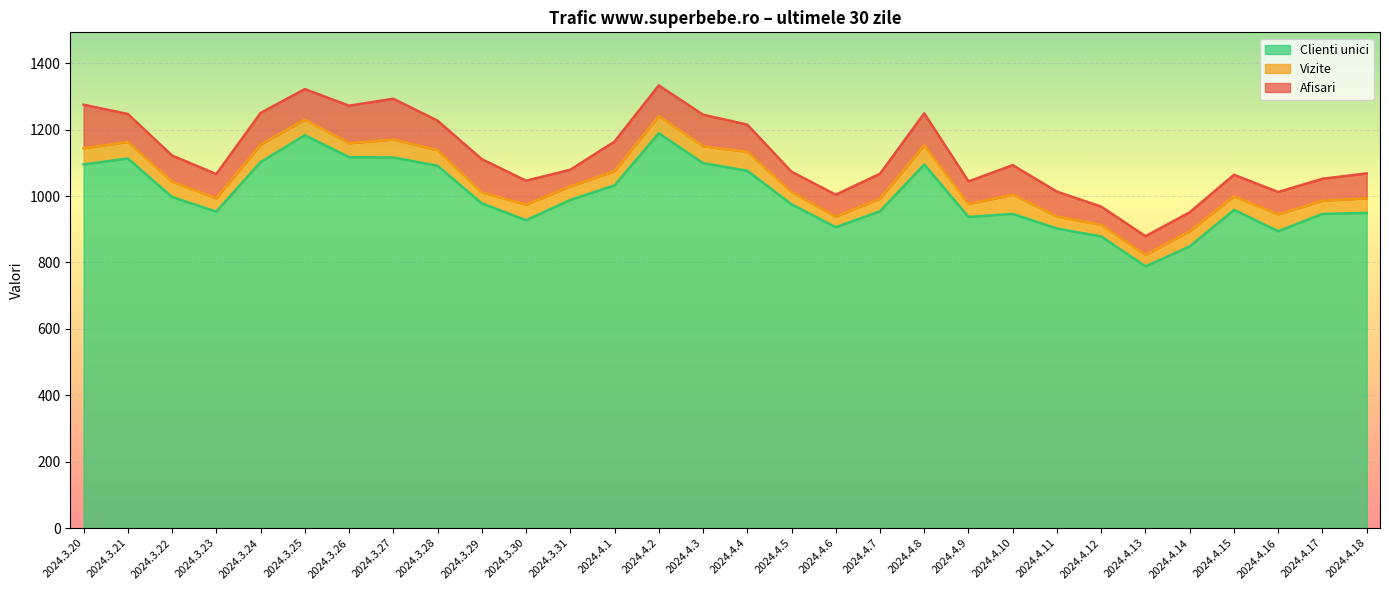

Which has a higher value, 2024.4.2 or 2024.3.22?

2024.4.2